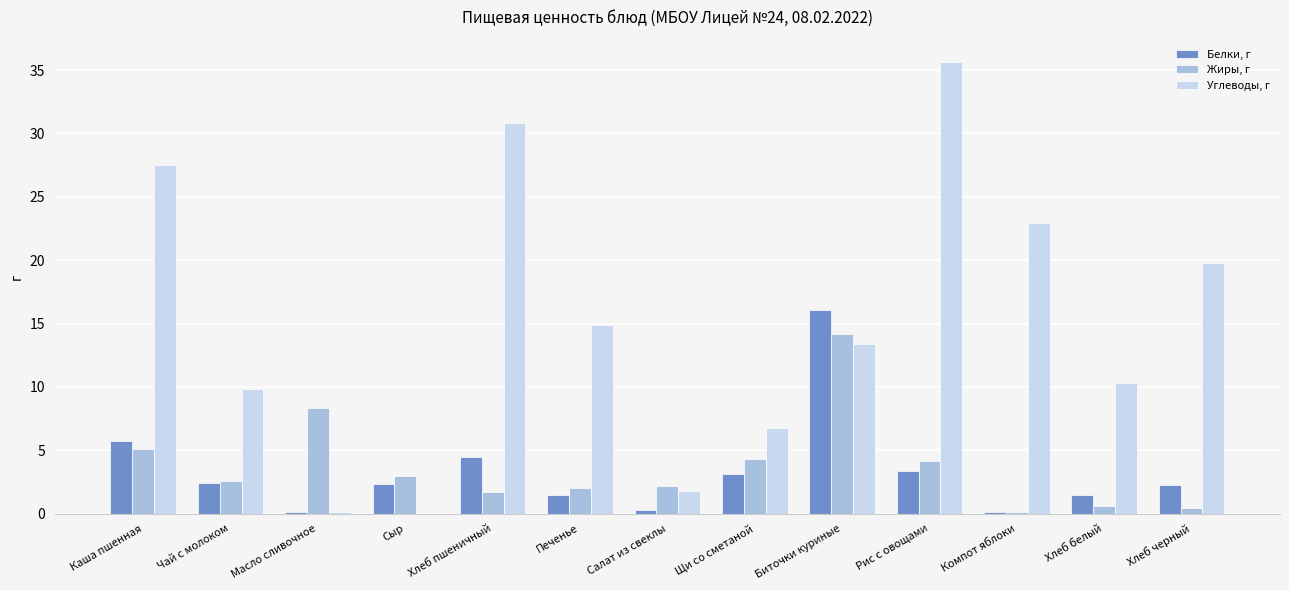

Is the value of Белки, г at Хлеб пшеничный greater than the value of Углеводы, г at Чай с молоком?

No